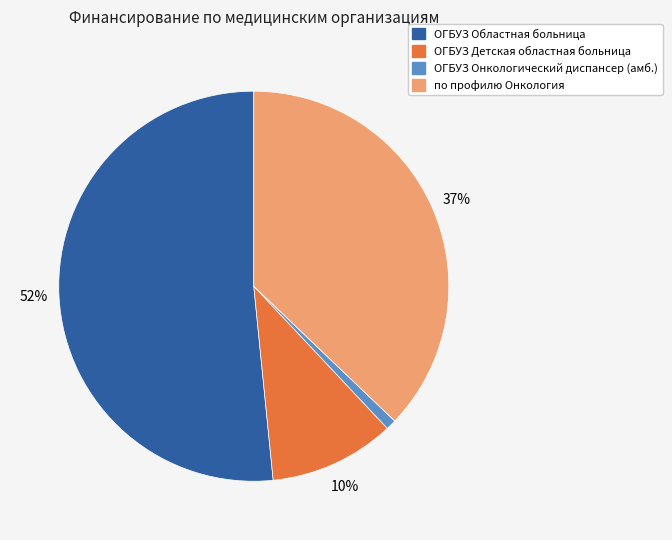

To the nearest percent, what is the average slice percentage?

25%